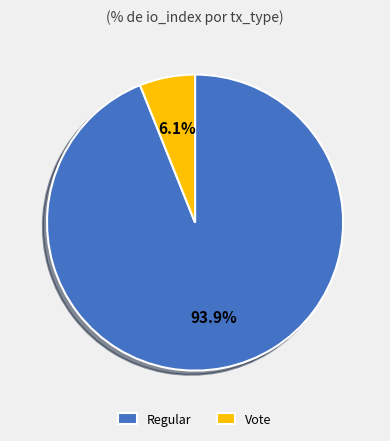

Count the number of slices in the pie.

2